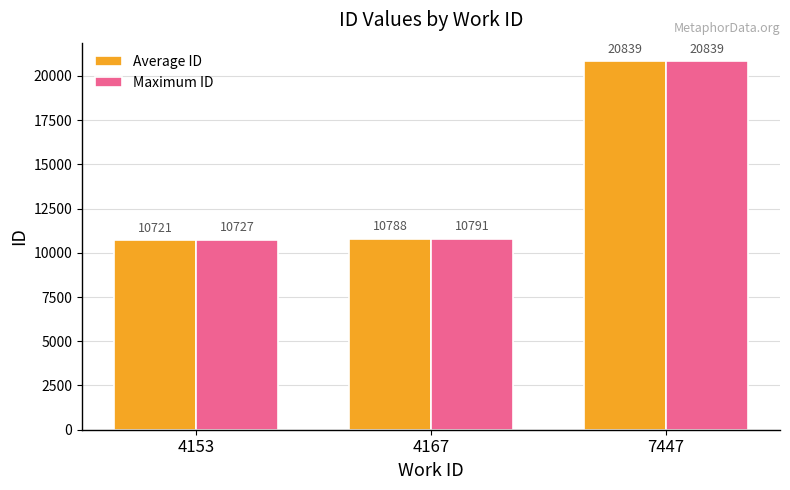

What is the average value of the Average ID series?

14116.0